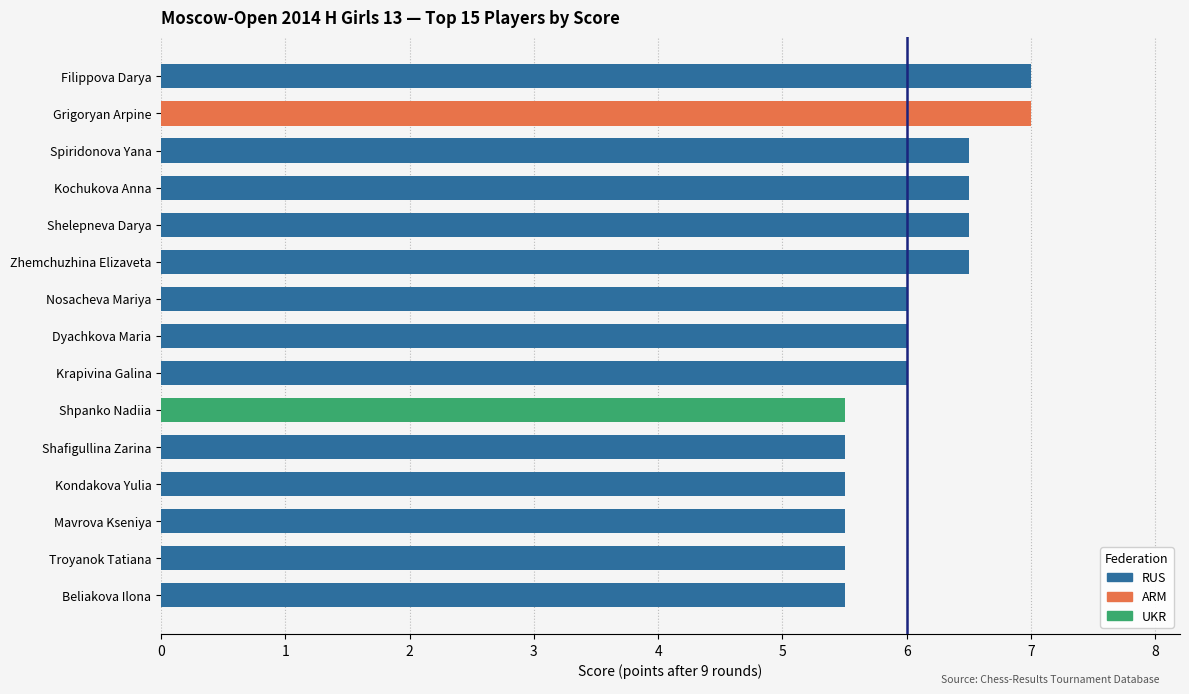

What is the value of the 2nd bar from the left?

7.0